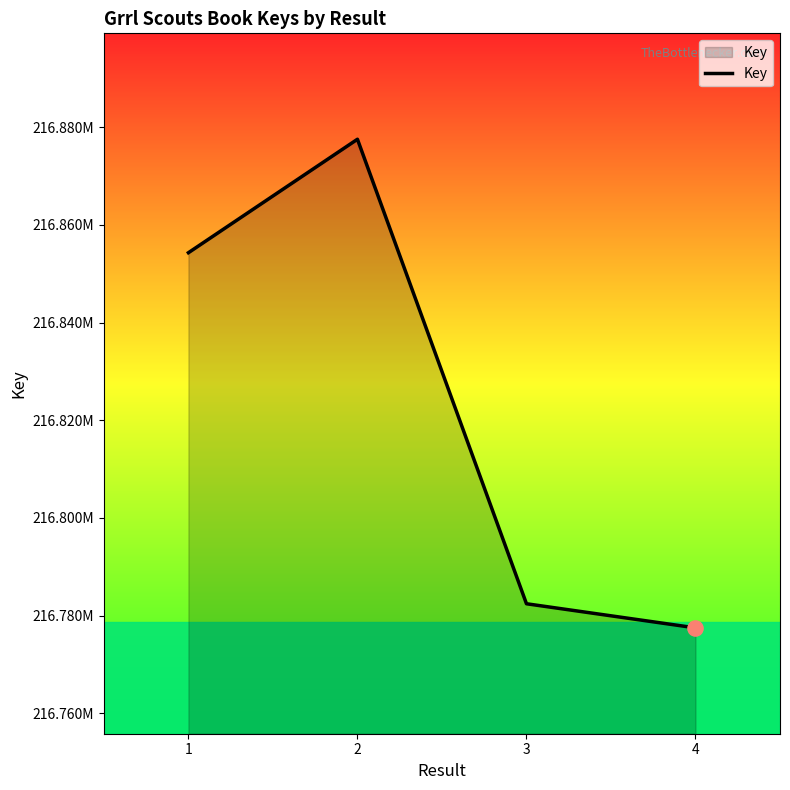

What is the change in value from 1 to 3?

-71882